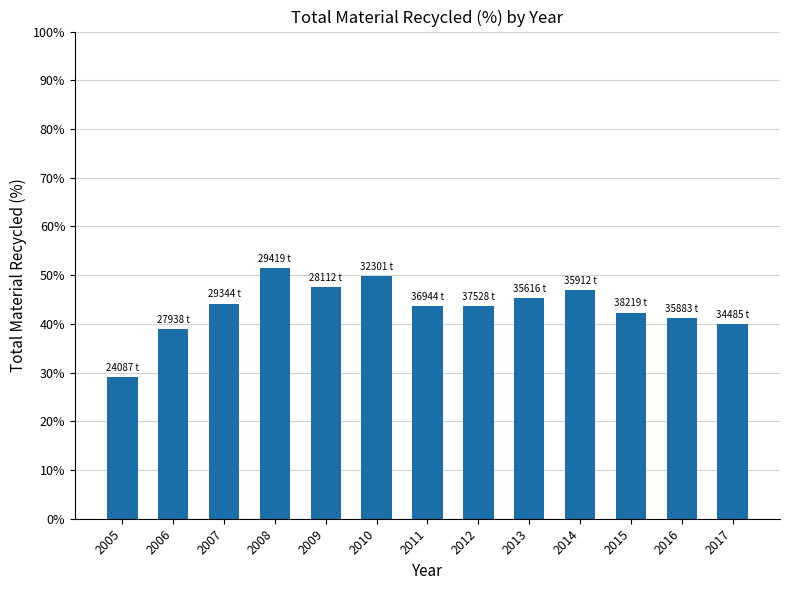

What value does the data have at 2015?

42.3